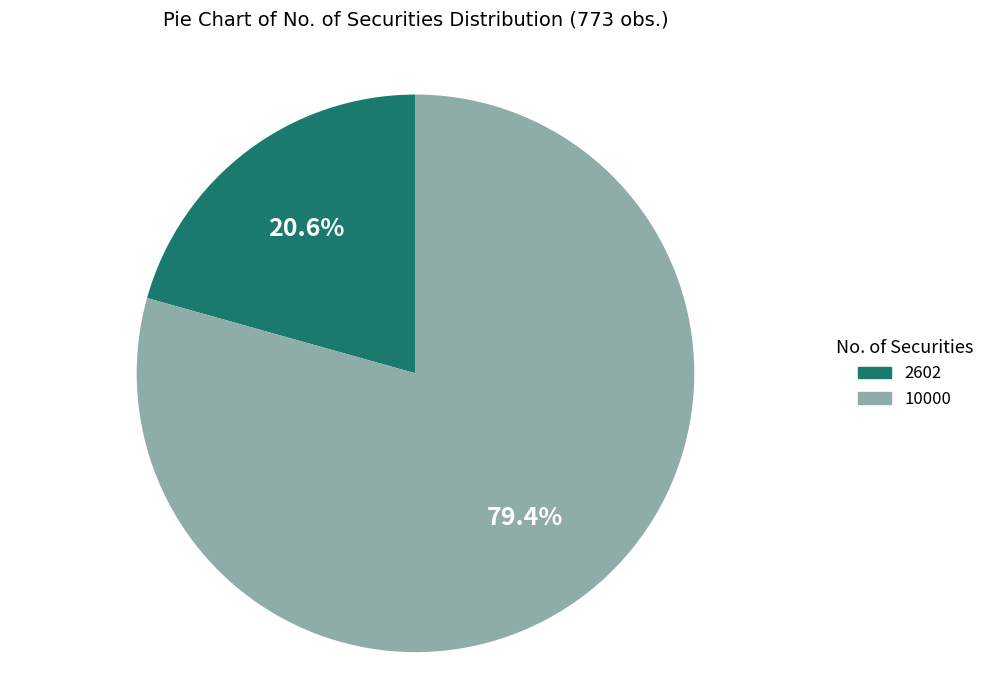

Is the sum of 2602 and 10000 greater than half?

Yes